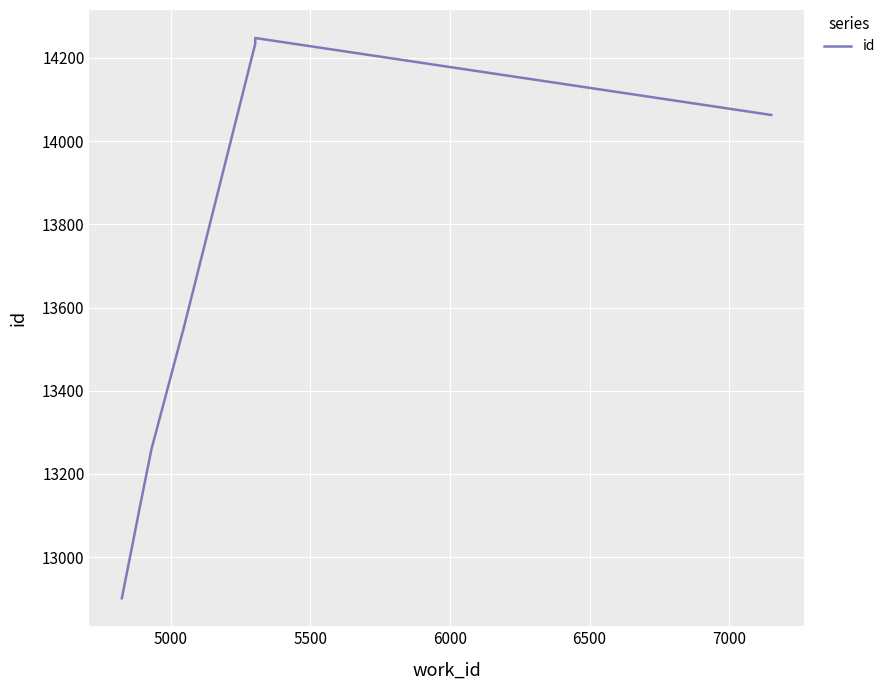

What position from the right is 7000?

3